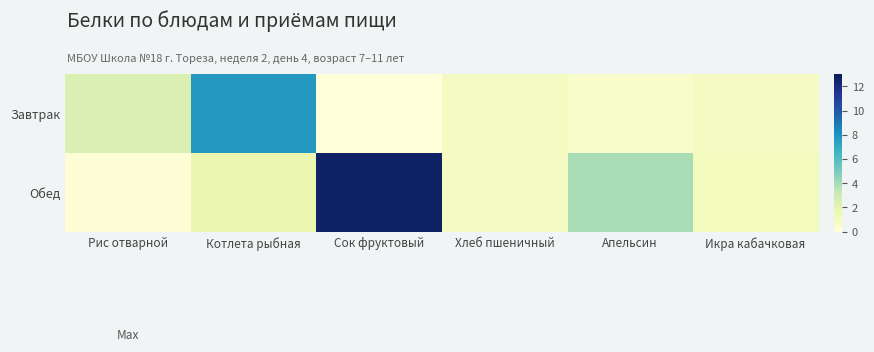

What is the spread (max minus min) of values at Сок фруктовый?

12.6